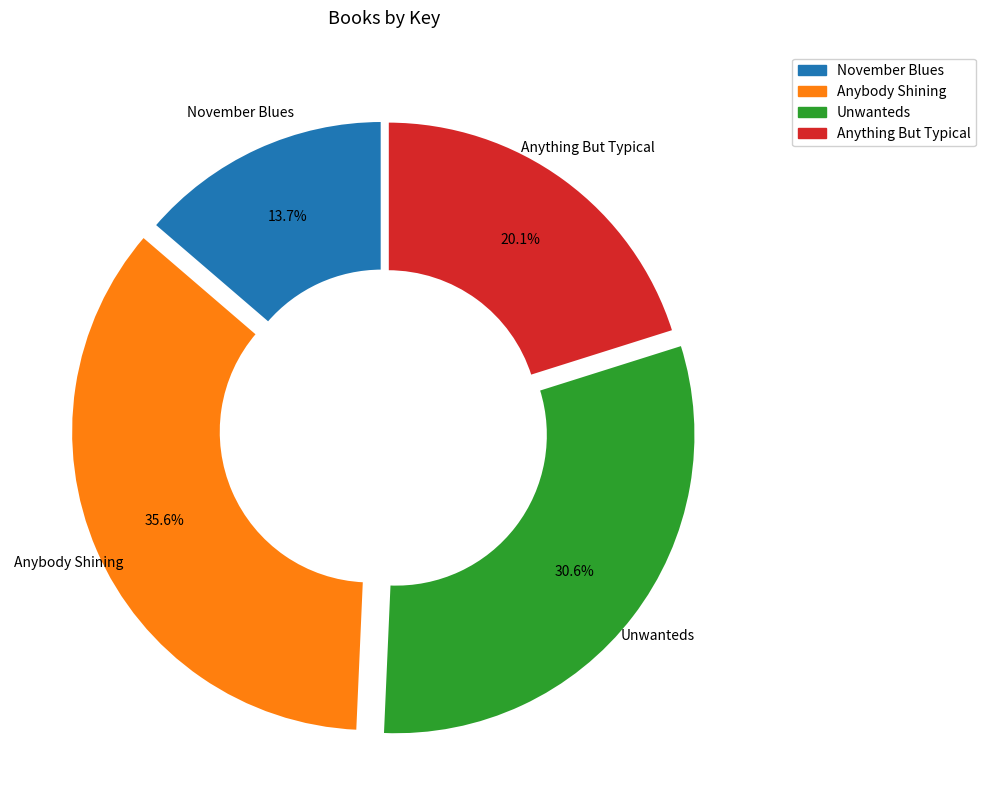

To the nearest percent, what portion does Anything But Typical represent?

20%